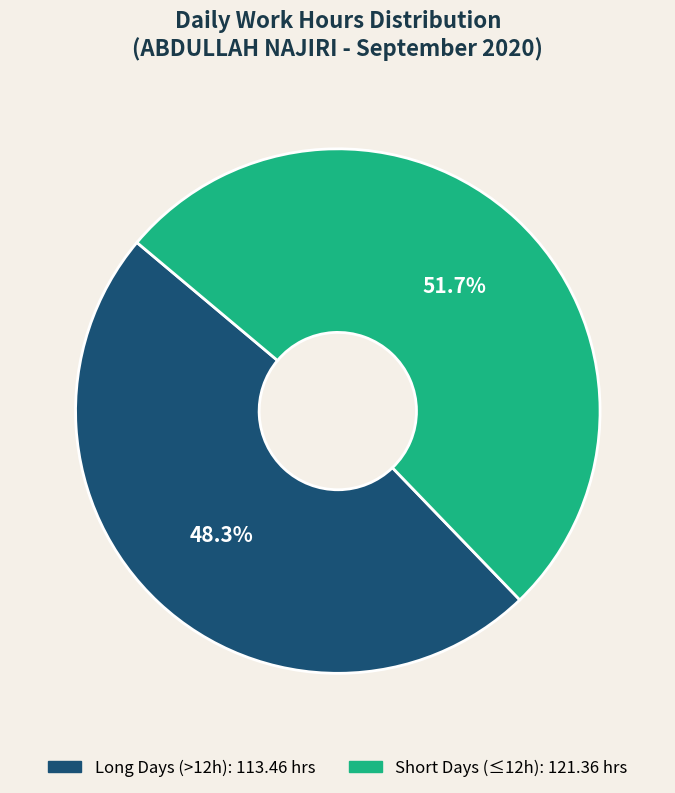

How many slices are in this pie chart?

2